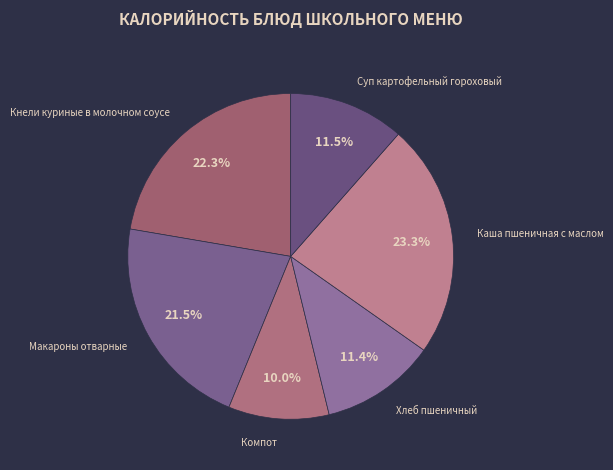

How many segments does this pie chart have?

6